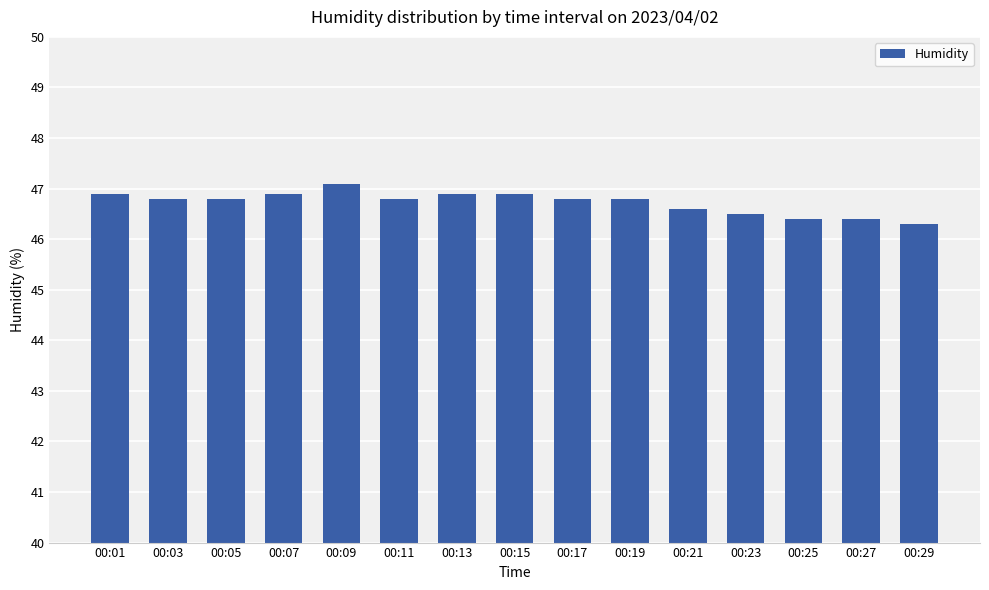

What is the sum of all values?

700.9